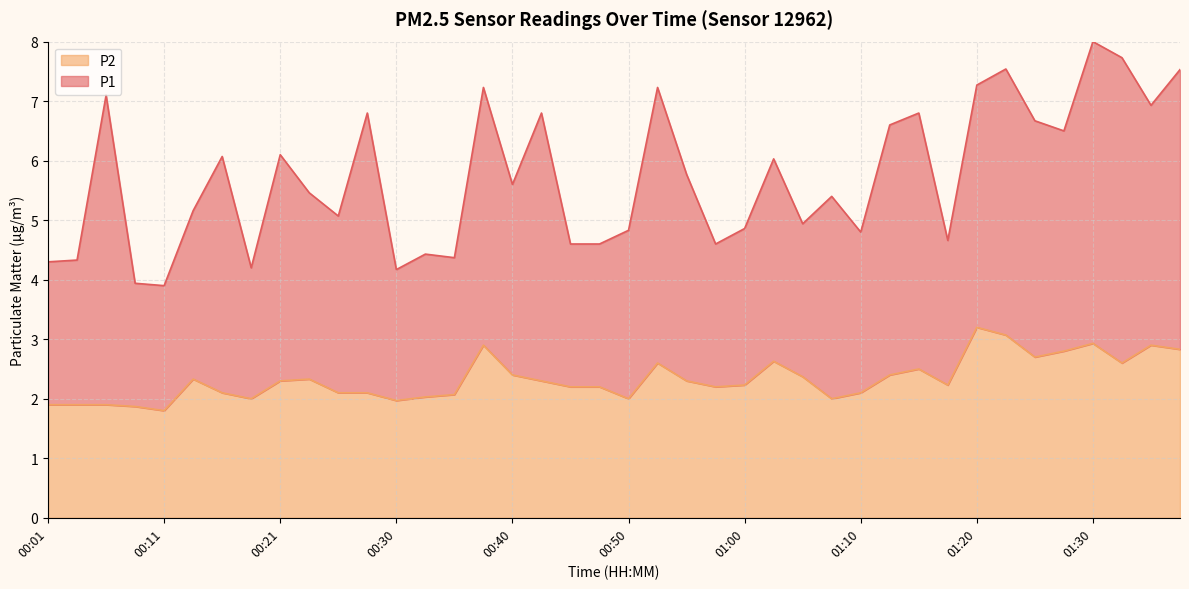

Where is the data nearest to the value 2?

00:18